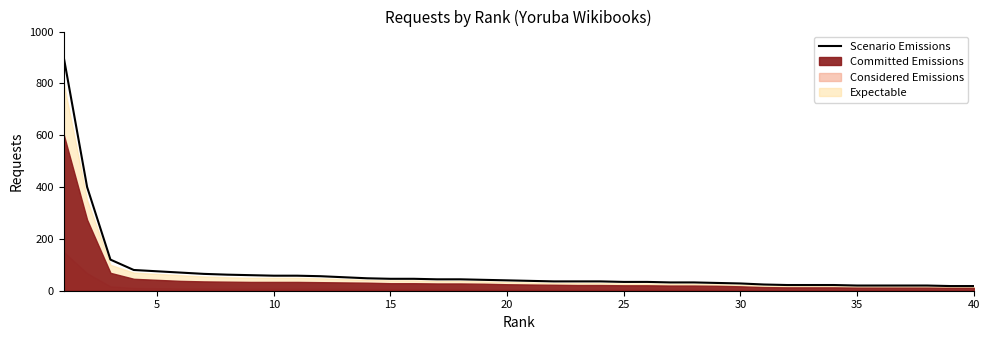

What is the highest value of the Scenario Emissions series?

900